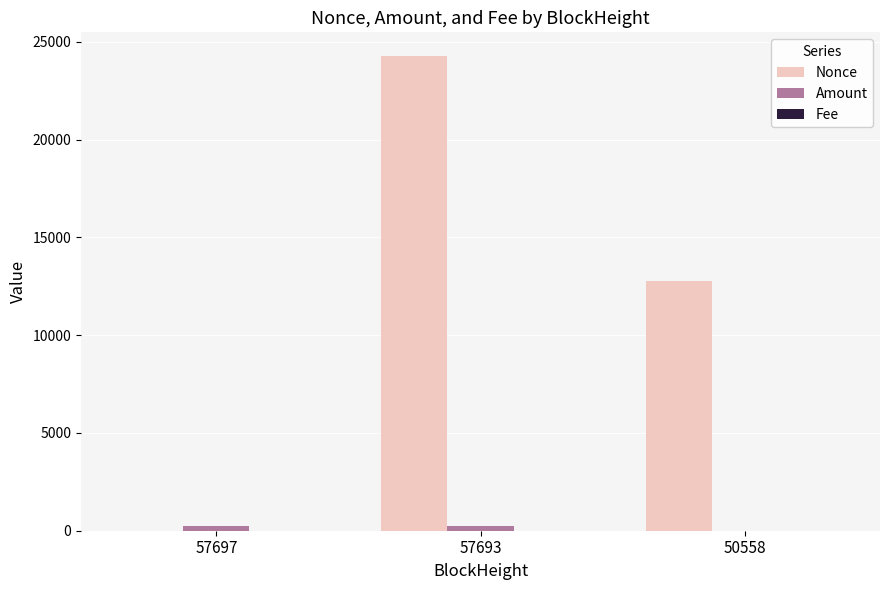

How many series are shown in this chart?

3